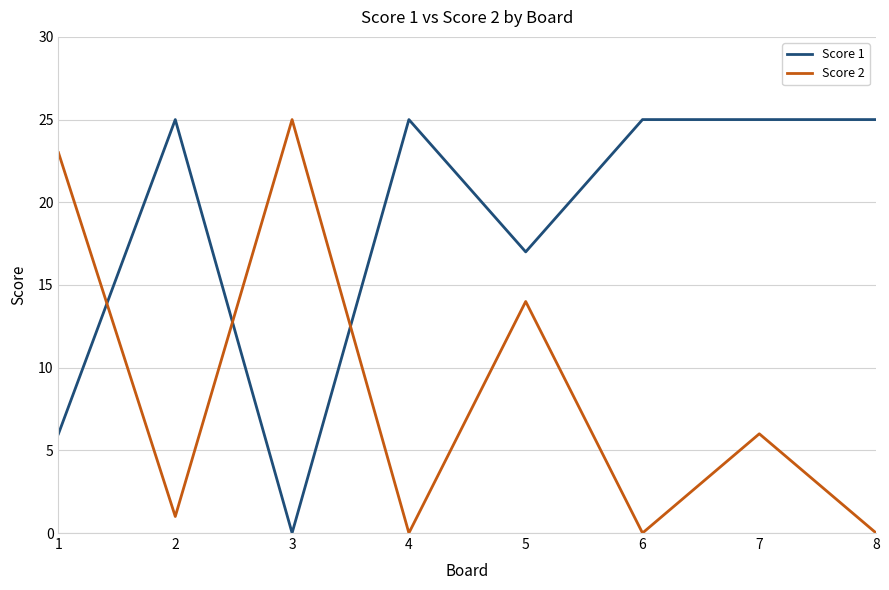

Reading left to right, list all the values displayed in this chart.

Score 1: 1=6	2=25	3=0	4=25	5=17	6=25	7=25	8=25
Score 2: 1=23	2=1	3=25	4=0	5=14	6=0	7=6	8=0